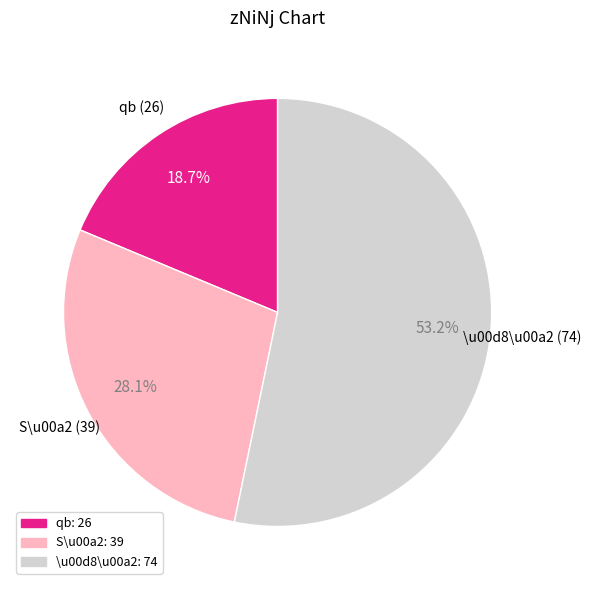

Between qb: 26 and \u00d8\u00a2: 74, which is larger?

\u00d8\u00a2: 74